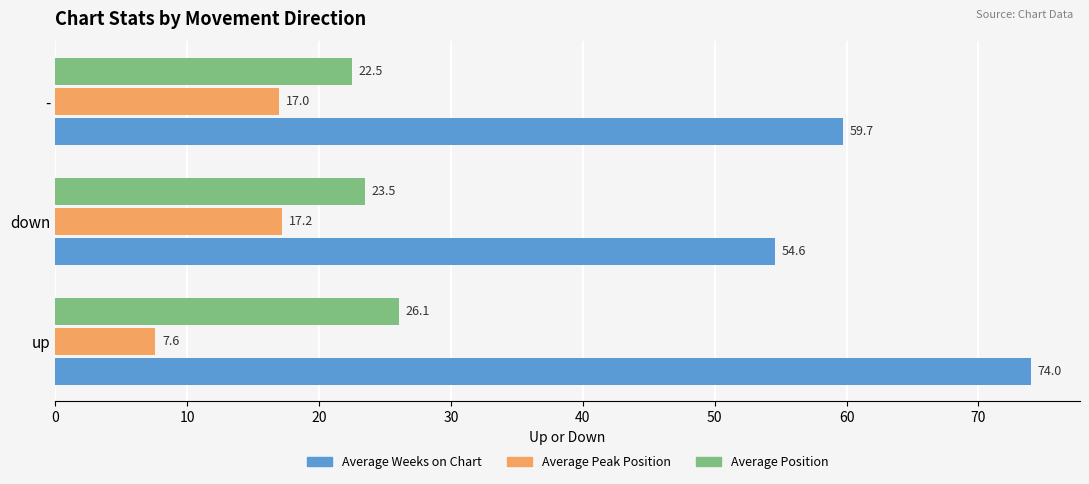

List the labels in order of Average Peak Position value, smallest first.

up, -, down